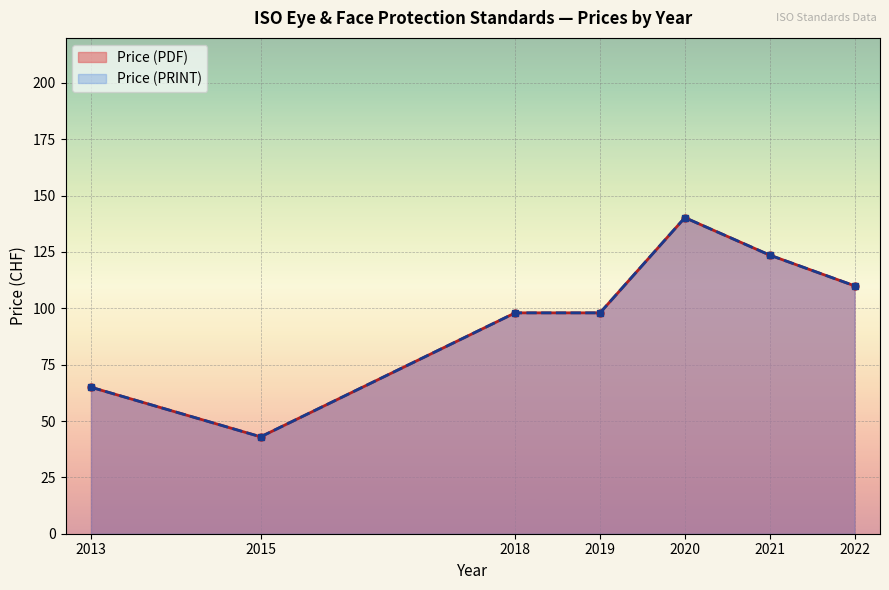

What is the value of the Price (PRINT) point at the 4th from the left?

98